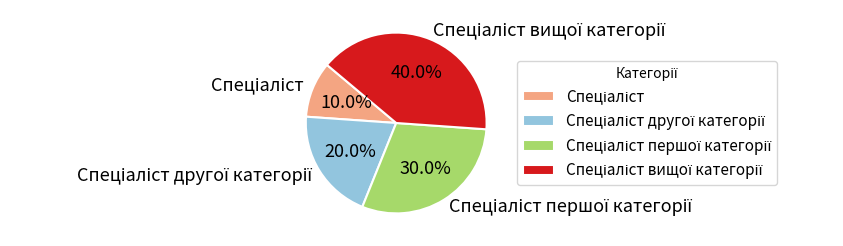

Is there any slice that represents more than half of the pie?

No